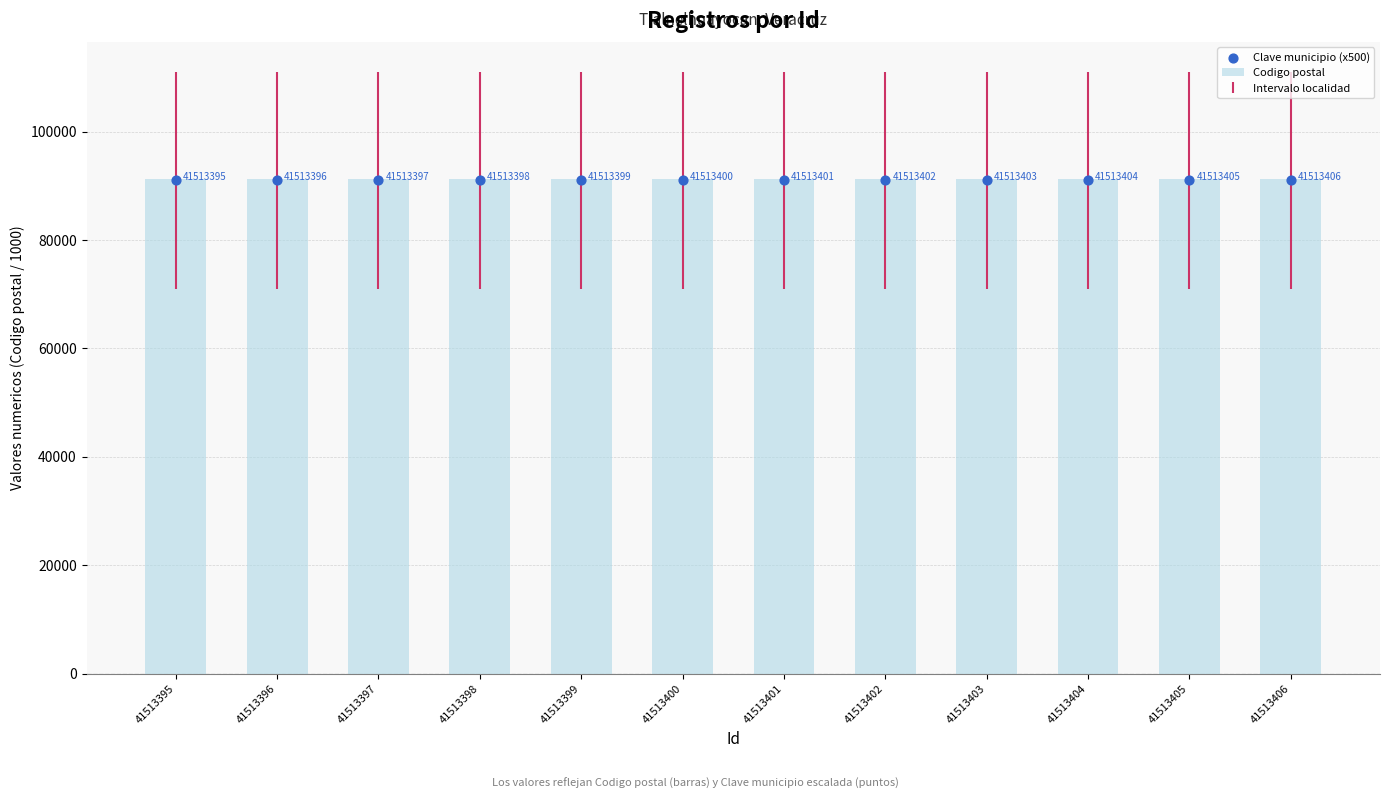

Which series has the widest spread of Y values?

Codigo postal